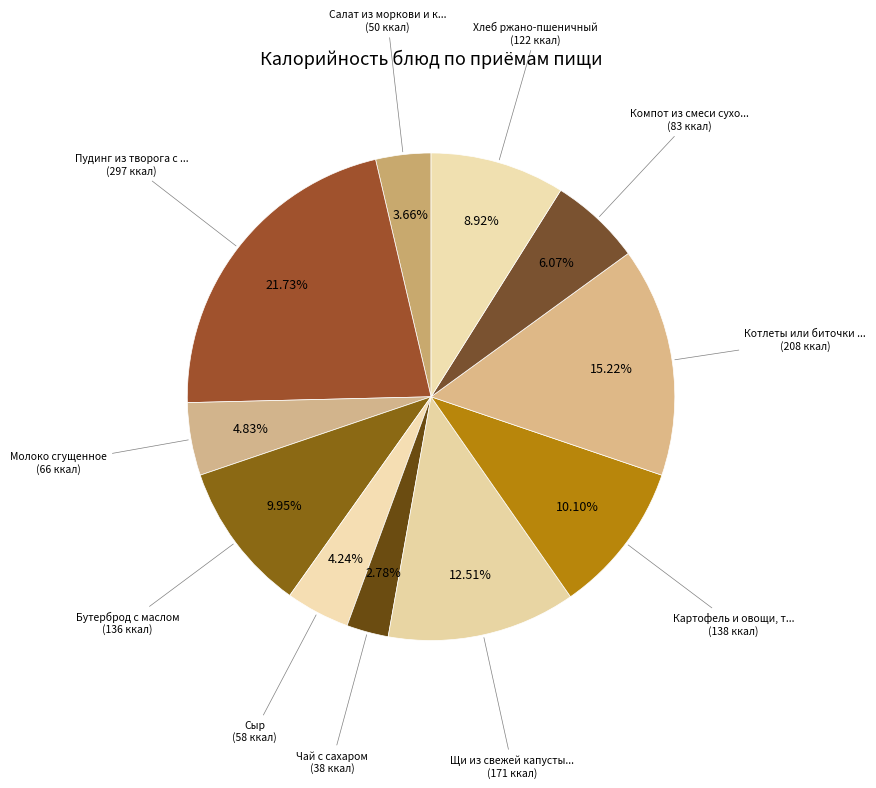

How many segments does this pie chart have?

11